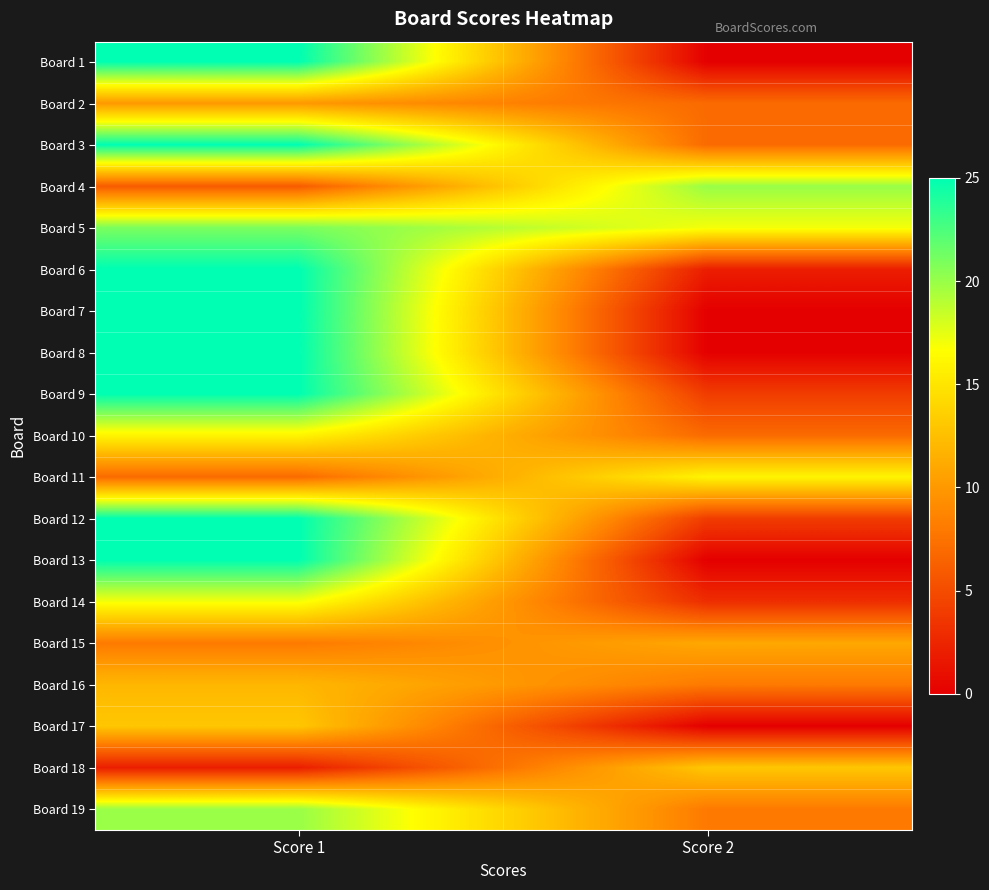

Which has a higher value, Score 1 or Score 2?

Score 1